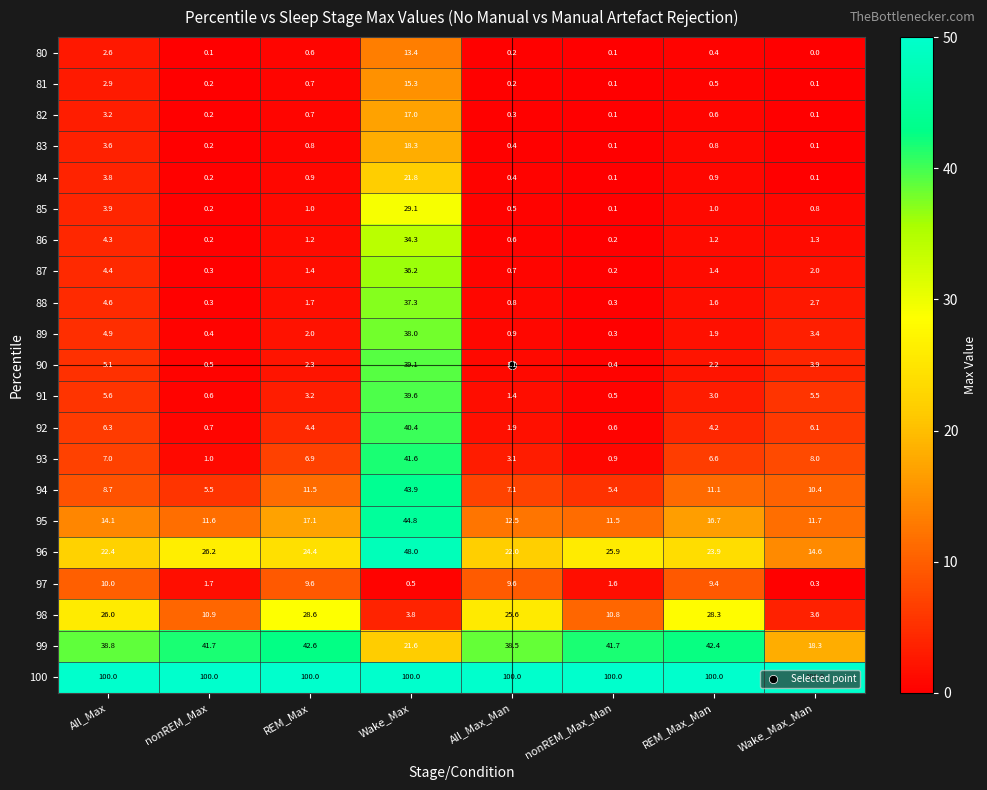

At which label is 83 closest to 9?

All_Max